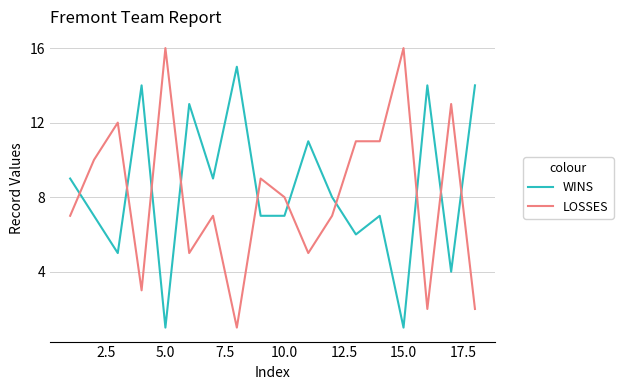

How many intersections are there between LOSSES and WINS?

10